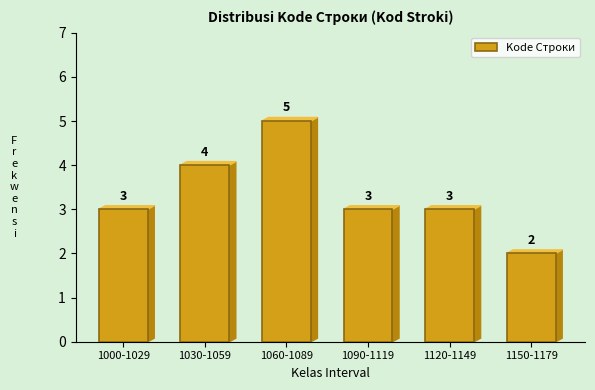

Reading left to right, what are all the values shown in this chart?

1000-1029=3	1030-1059=4	1060-1089=5	1090-1119=3	1120-1149=3	1150-1179=2